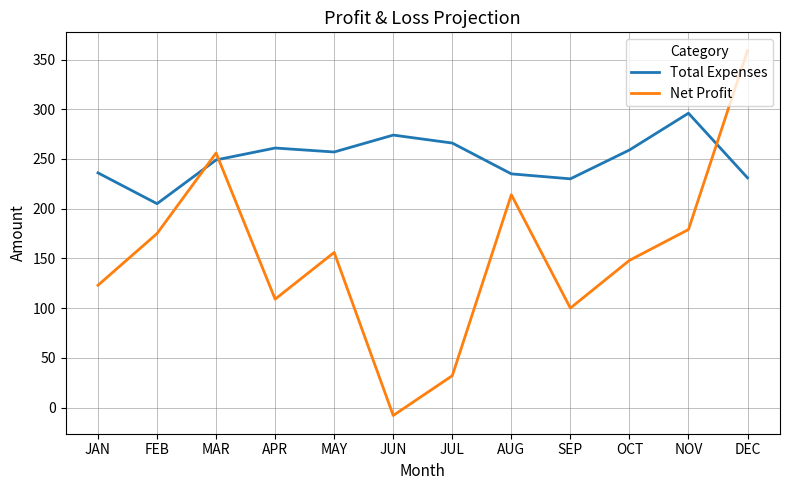

What is the minimum value for Total Expenses?

205